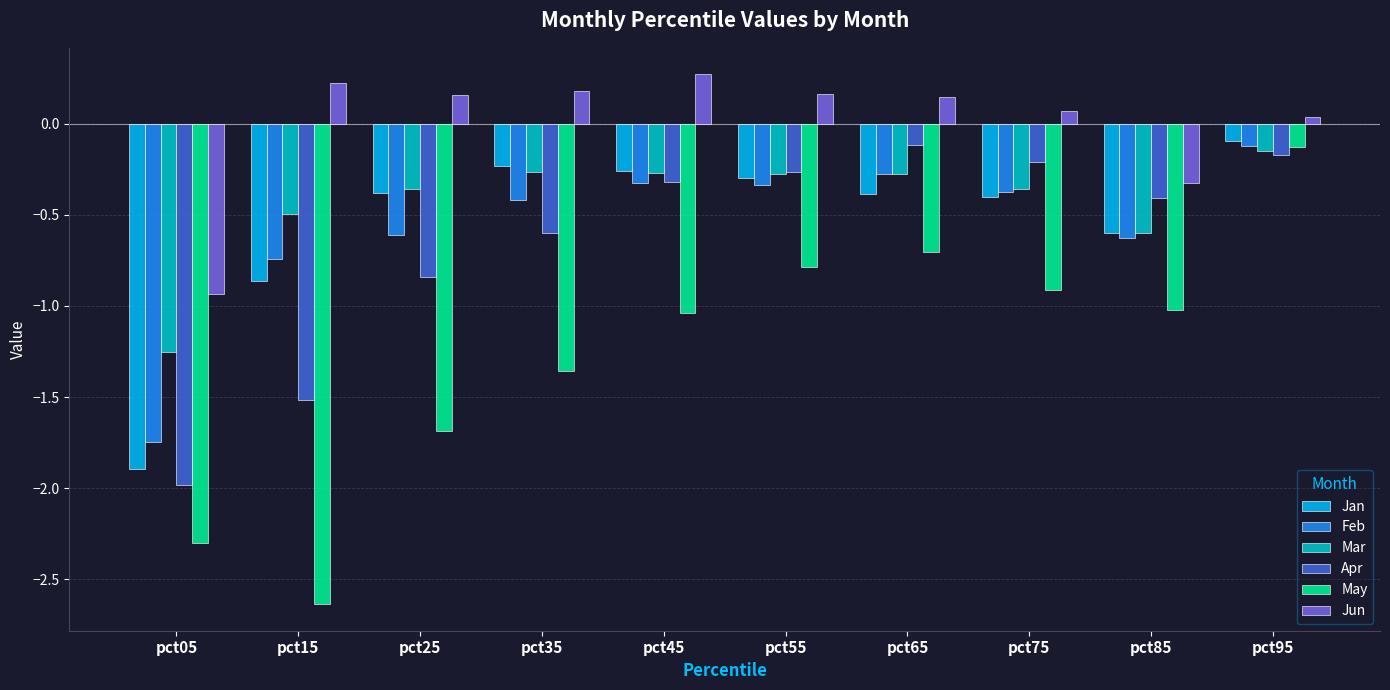

Is the value of May at pct25 greater than the value of Jan at pct45?

No